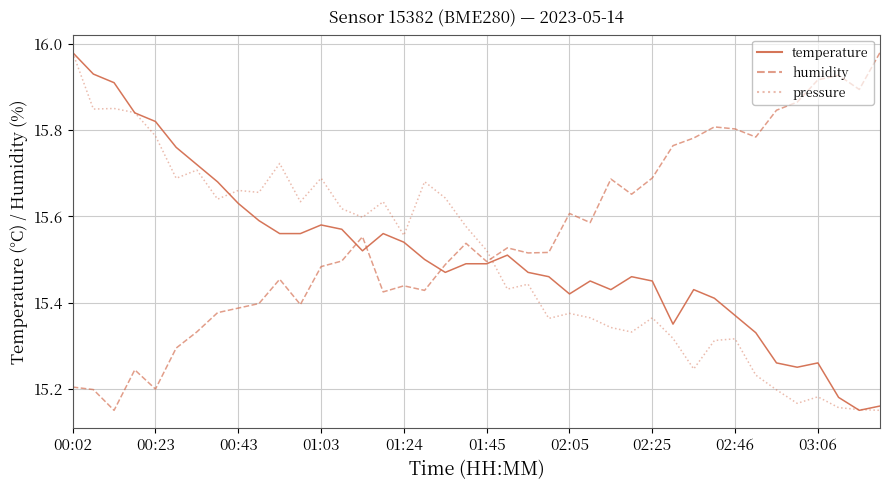

True or false: pressure and humidity cross at least once.

True